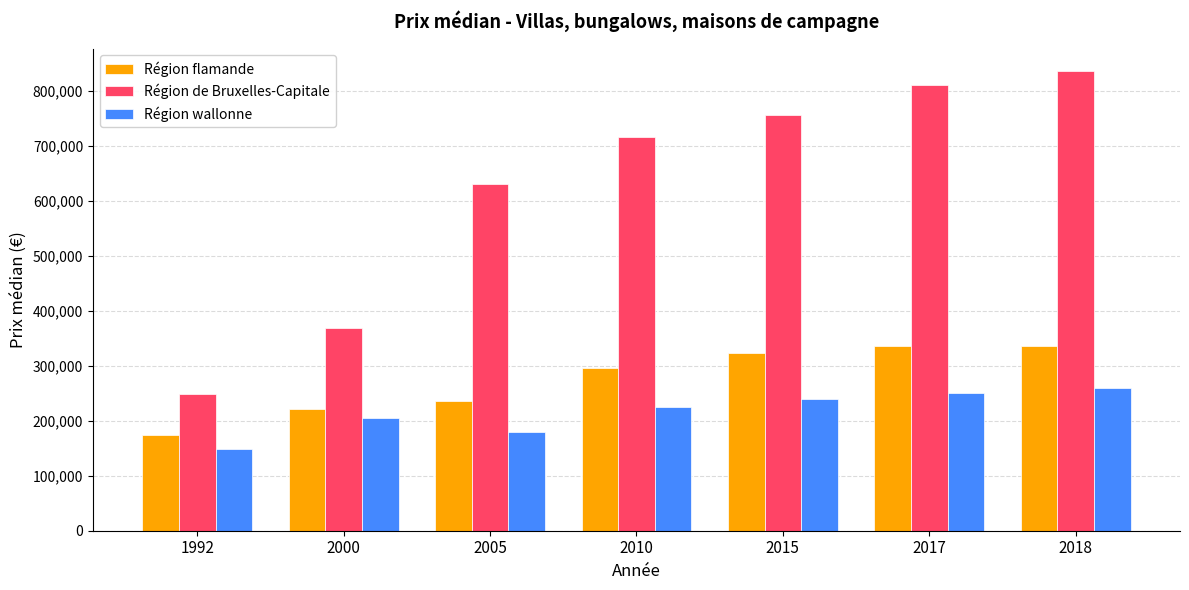

Read the Région de Bruxelles-Capitale value at 2018.

835000.0